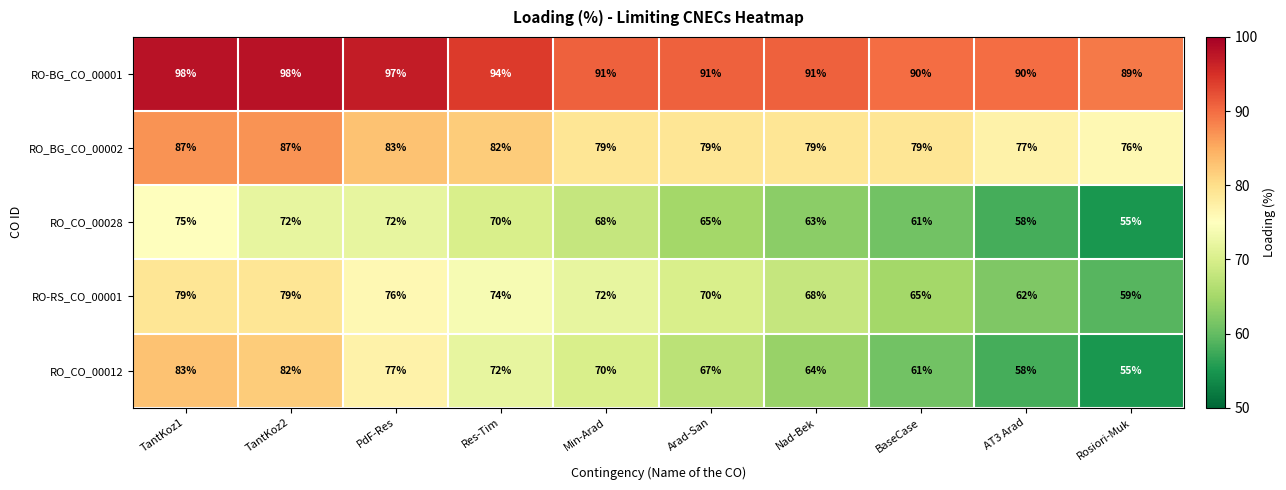

Which label corresponds to the smallest value in the chart?

Rosiori-Muk